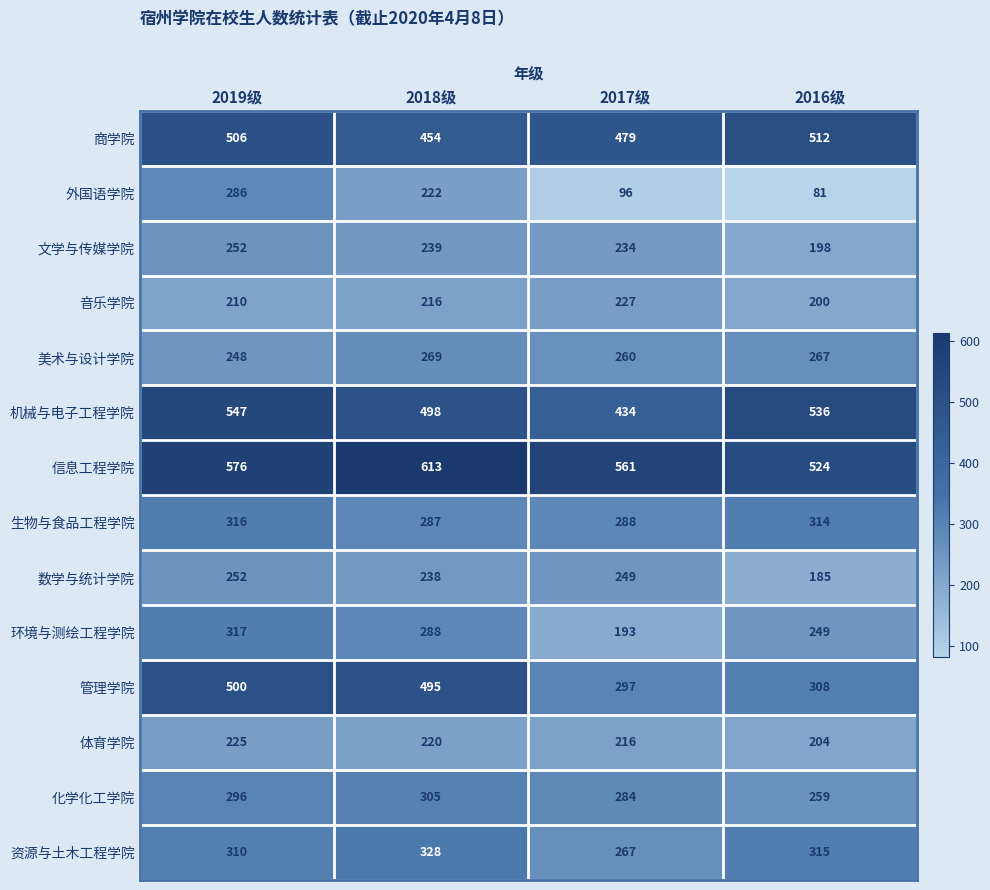

Where is 文学与传媒学院 nearest to the value 225?

2017级